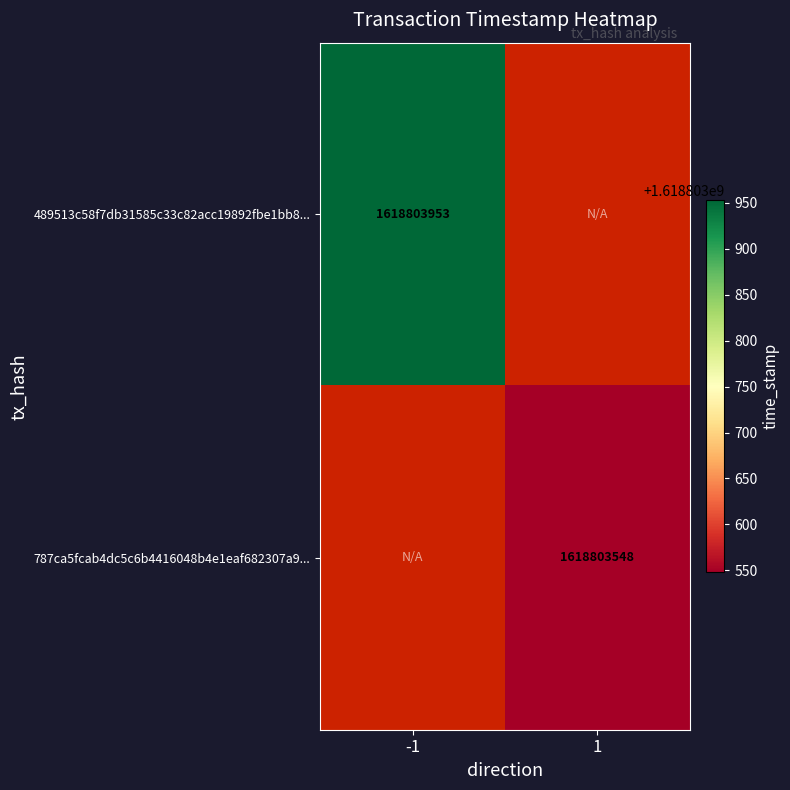

What is the total value across all series at direction_-1?

1618803953